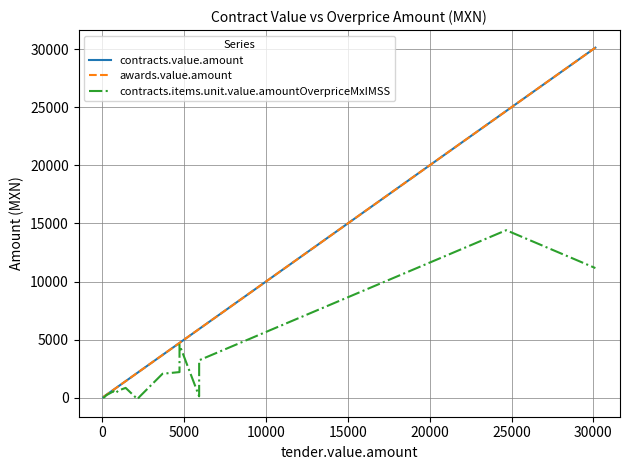

Which has a higher value, 30000 or 5000?

30000